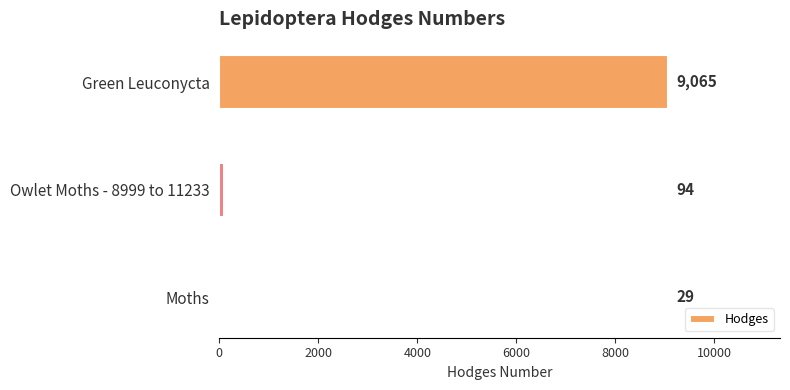

What is the sum of the values at Moths and Green Leuconycta?

9094.0